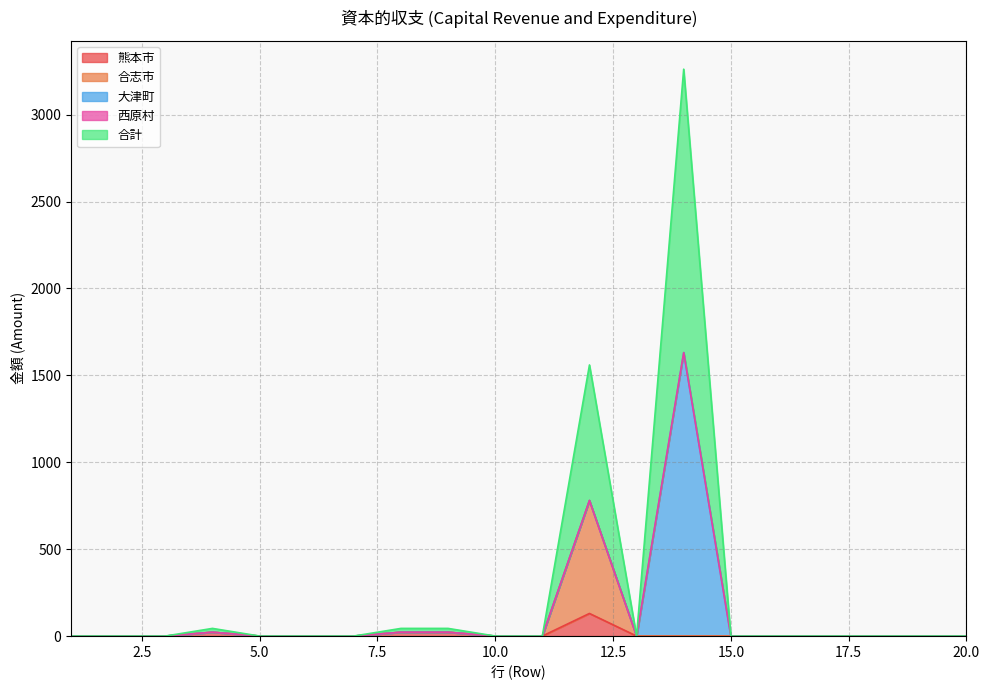

Does the chart display data point markers on the line(s)?

No